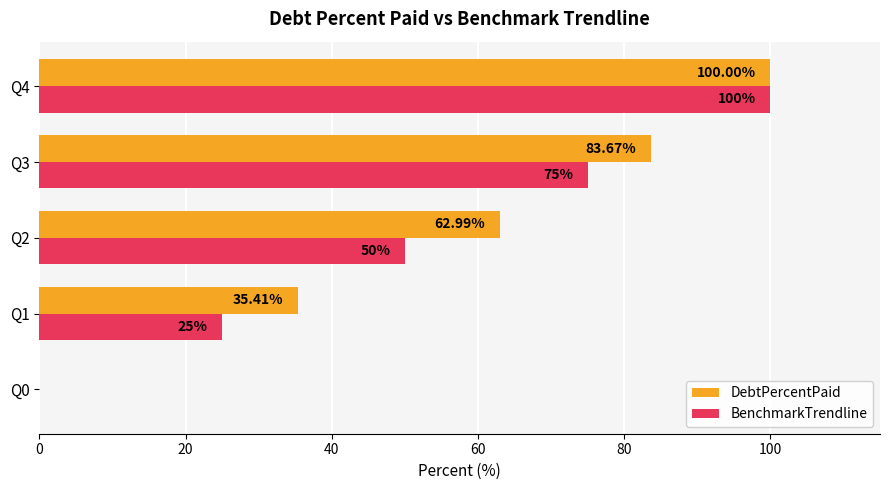

What is the sum of all BenchmarkTrendline values?

250.0